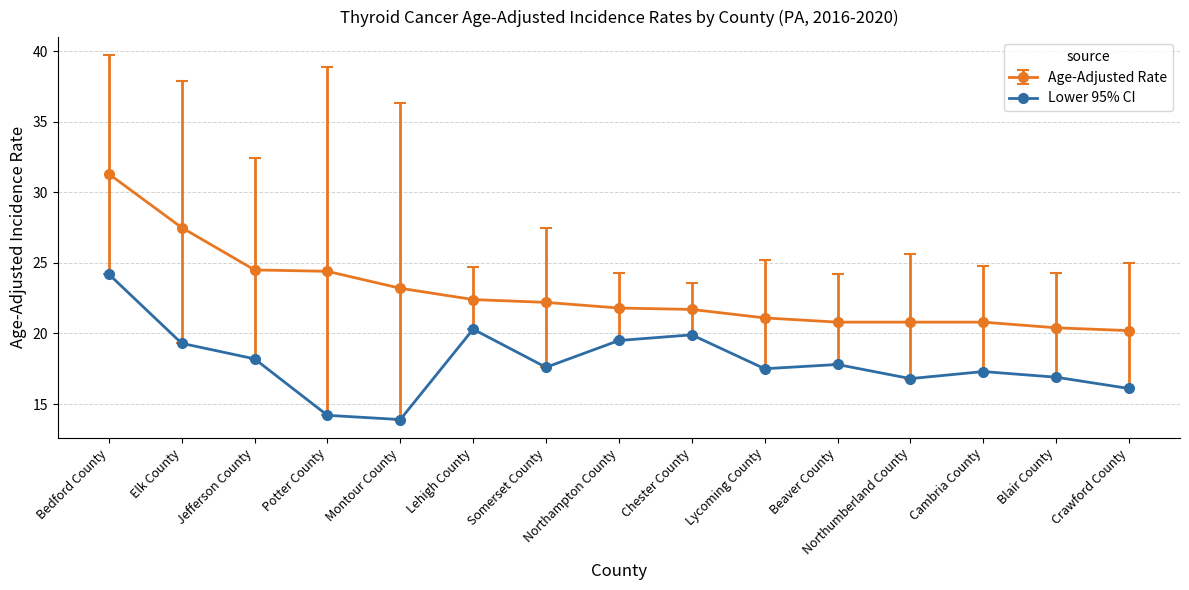

What is the approximate value of Age-Adjusted Rate at Blair County?

20.4